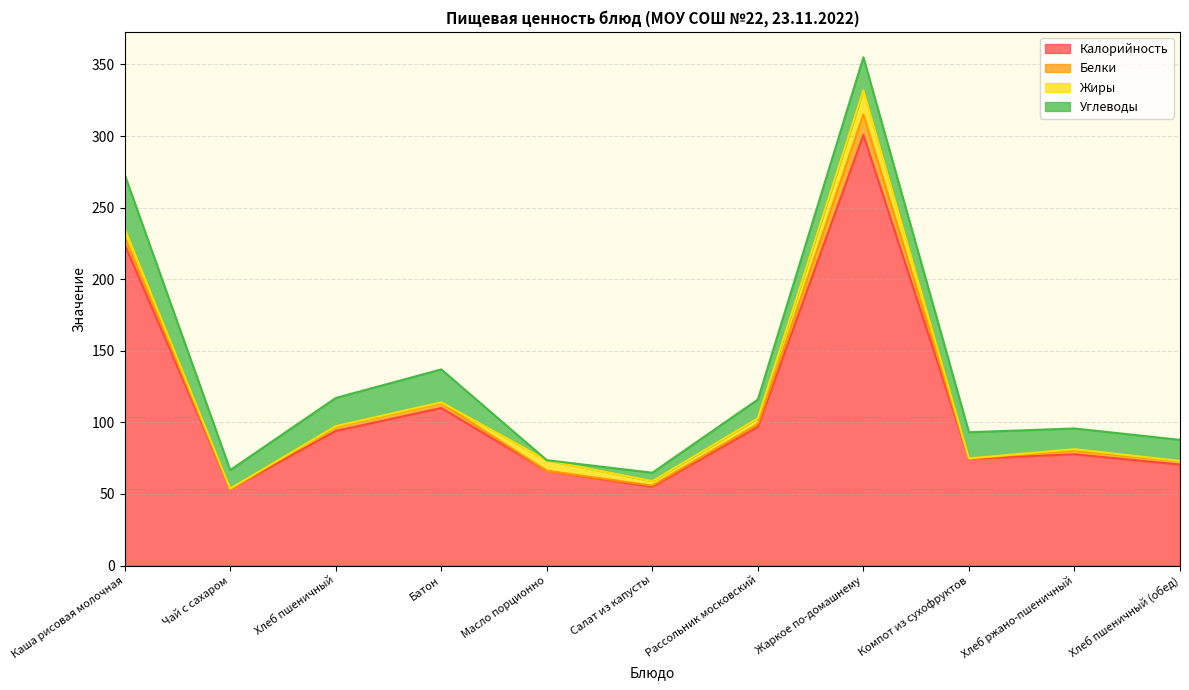

Rank the series at Каша рисовая молочная from lowest to highest value.

Белки, Жиры, Углеводы, Калорийность